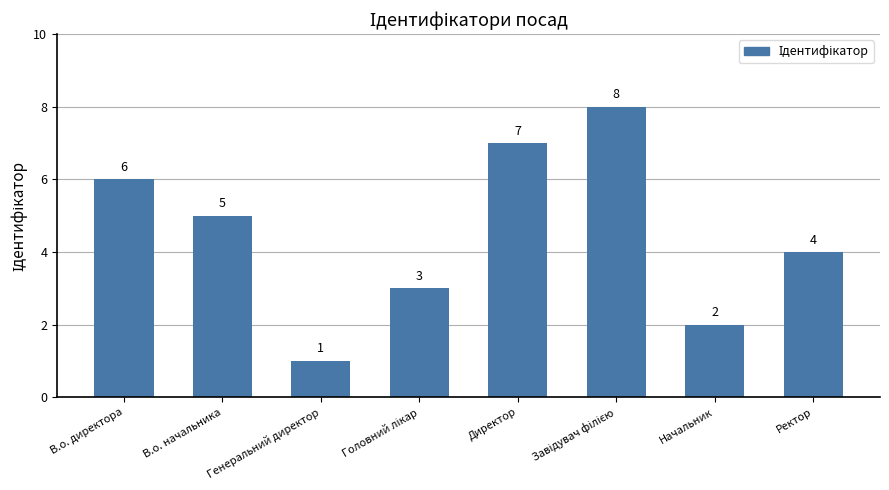

At which label is the value closest to 4?

Ректор